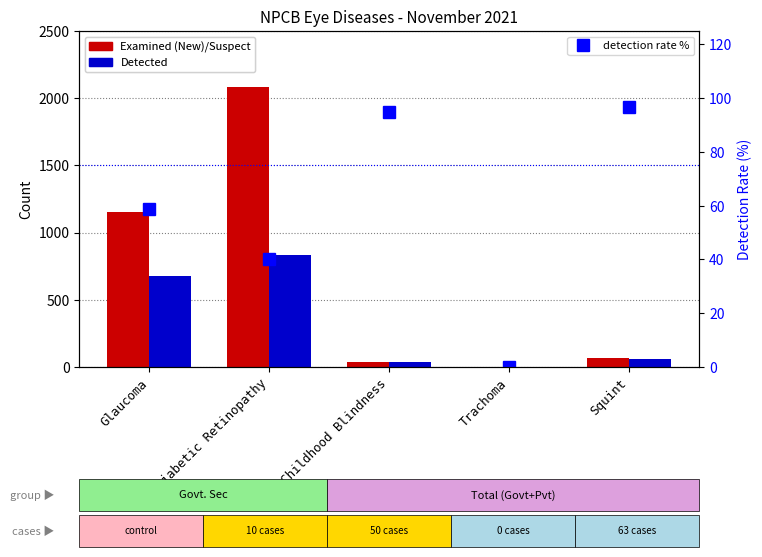

What is the difference between the Detected values at Glaucoma and Childhood Blindness?

638.0